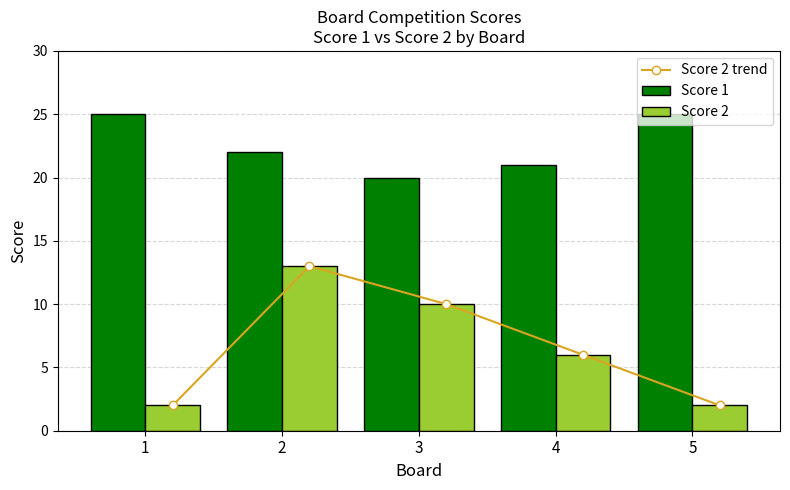

What is the value of the Score 2 bar at the 5th from the left?

2